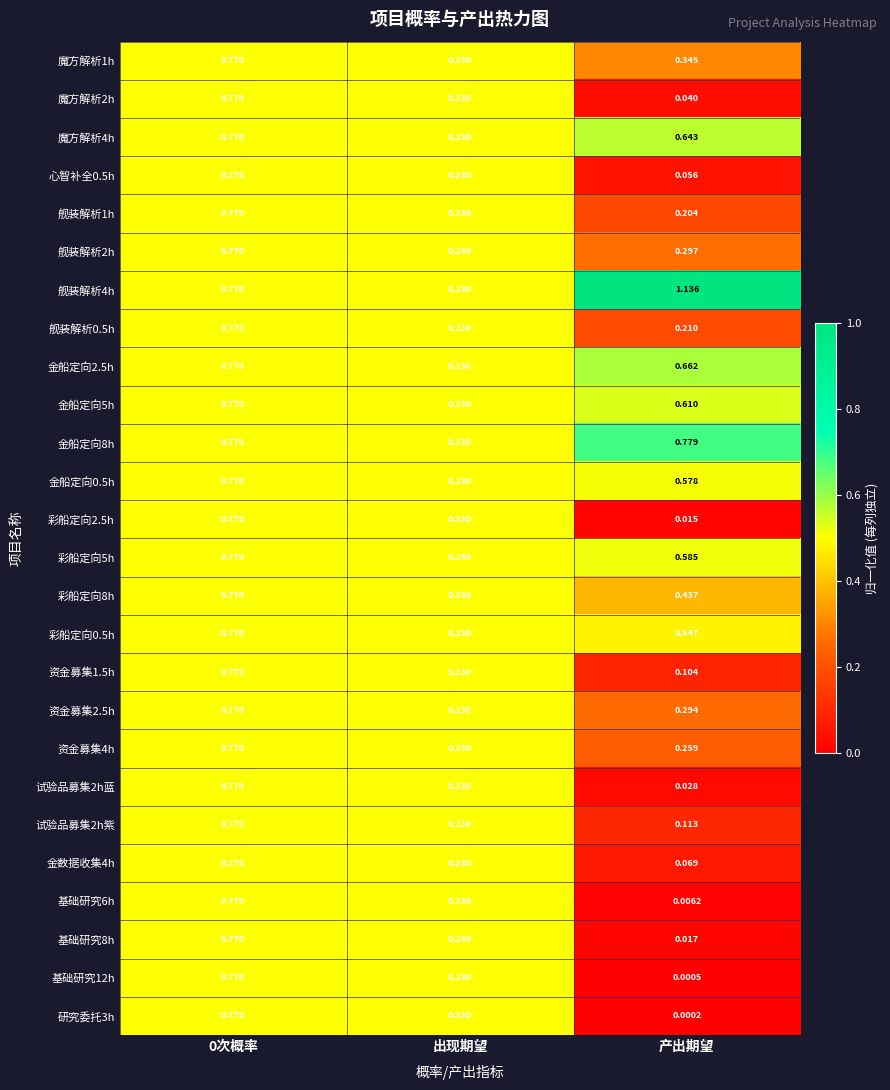

Is the value of 资金募集1.5h at 0次概率 greater than the value of 基础研究12h at 出现期望?

Yes